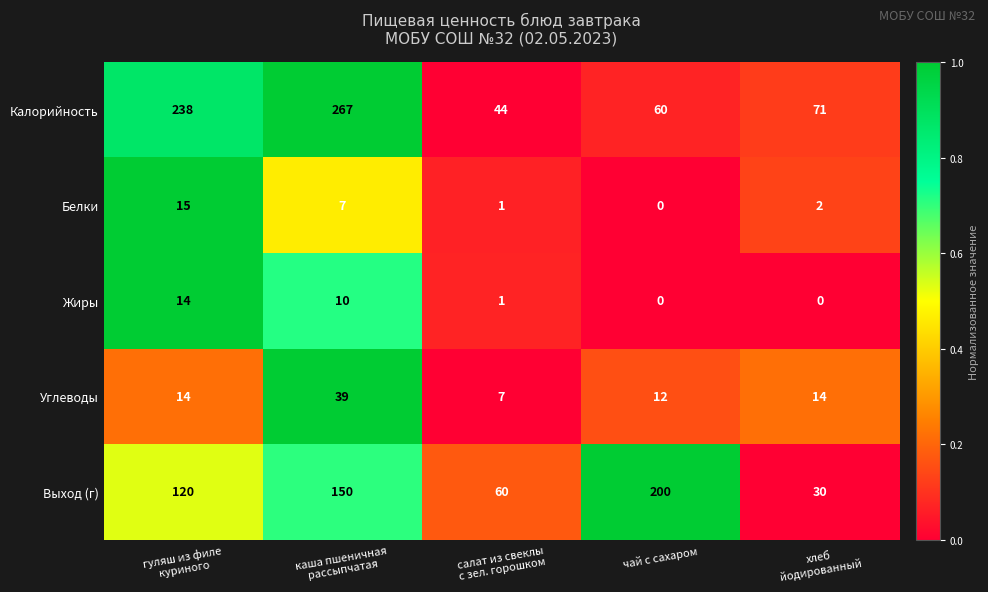

The Калорийность series shows 88 at чай с сахаром. True or false?

False